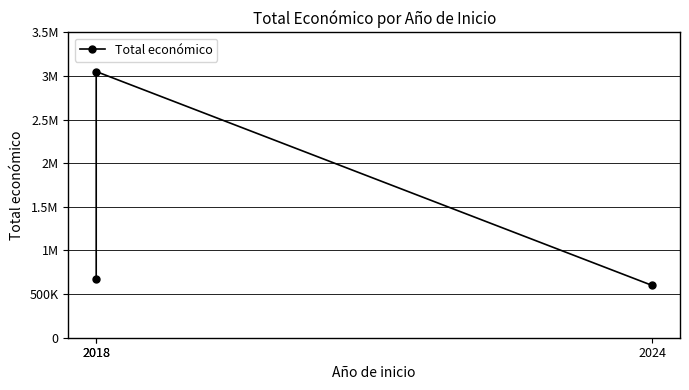

How many lines are shown in the chart?

1